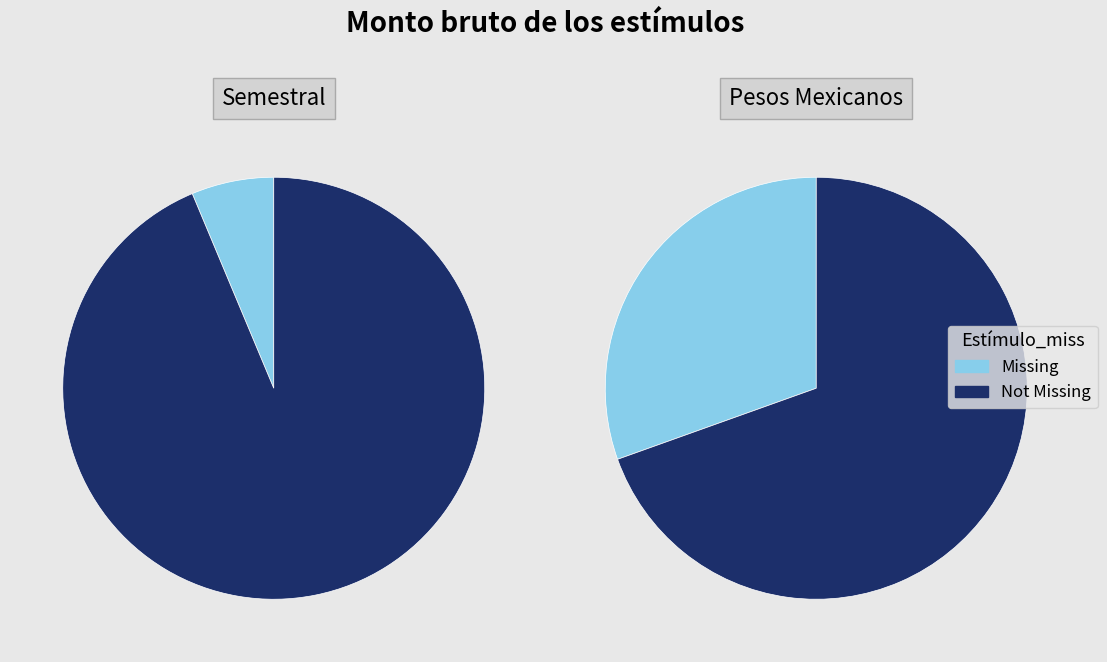

Does 3 represent more than half of the total?

No